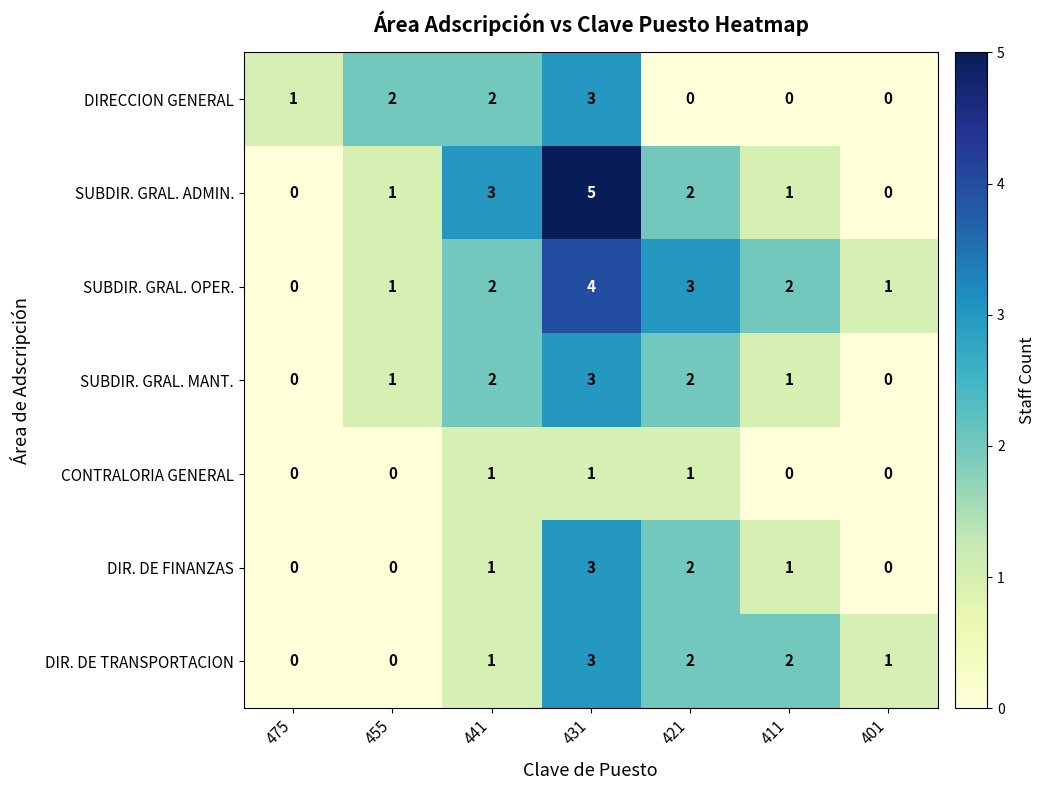

Count the SUBDIR. GRAL. MANT. values in the range 0 to 2.

6